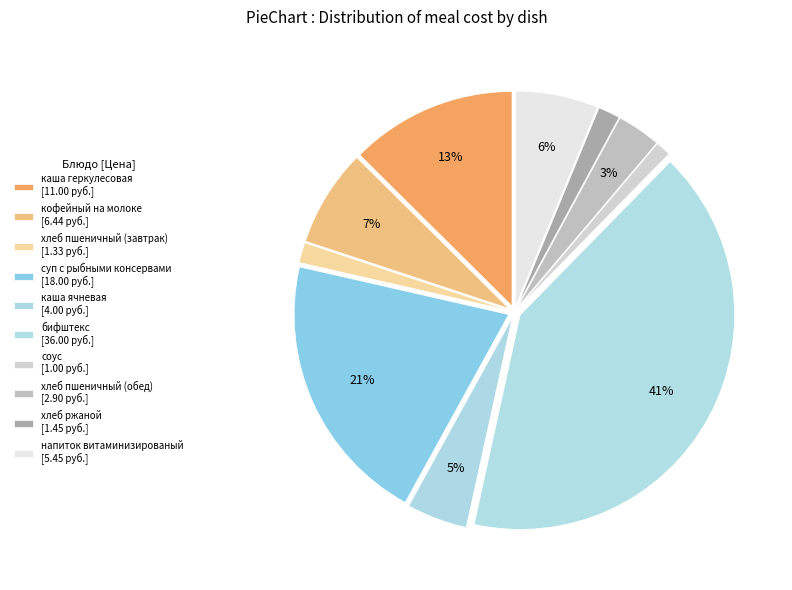

How many slices are in this pie chart?

10